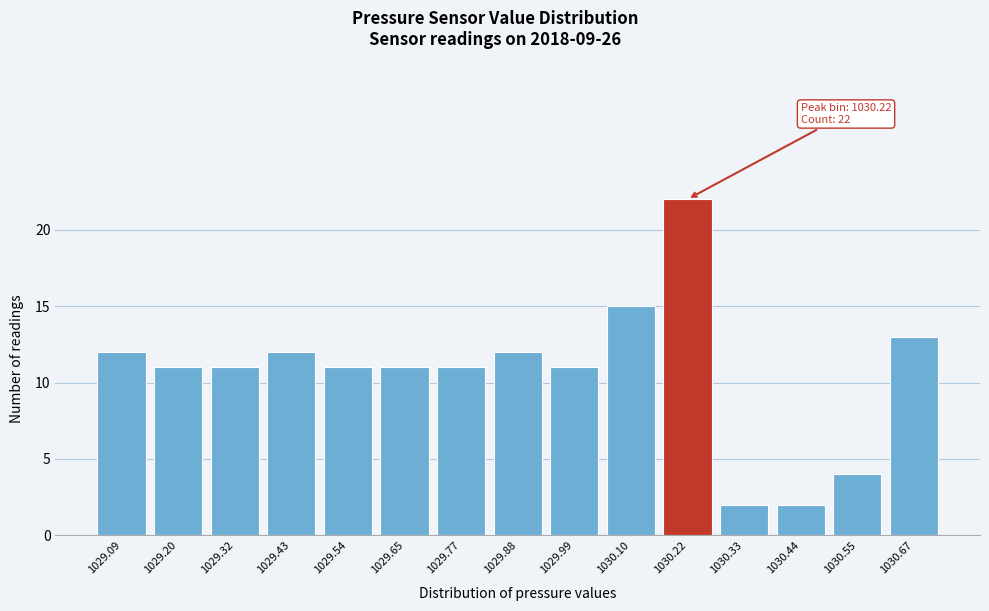

Reading left to right, extract all data points from this chart.

12	11	11	12	11	11	11	12	11	15	22	2	2	4	13